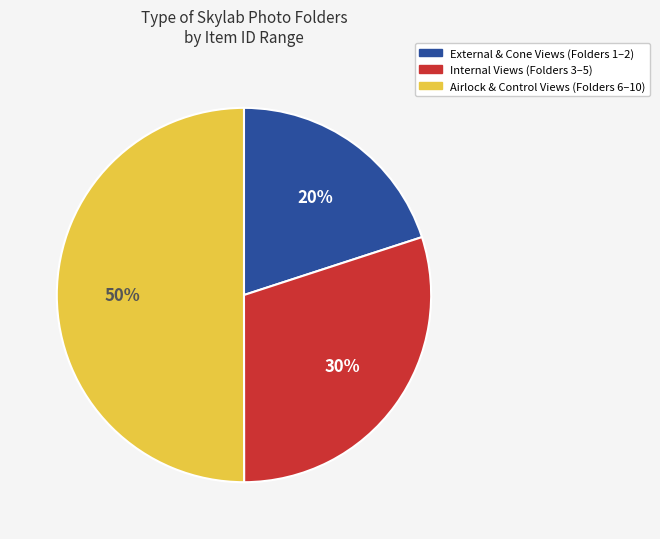

To the nearest percent, what is the difference between the largest and smallest slice percentages?

30%